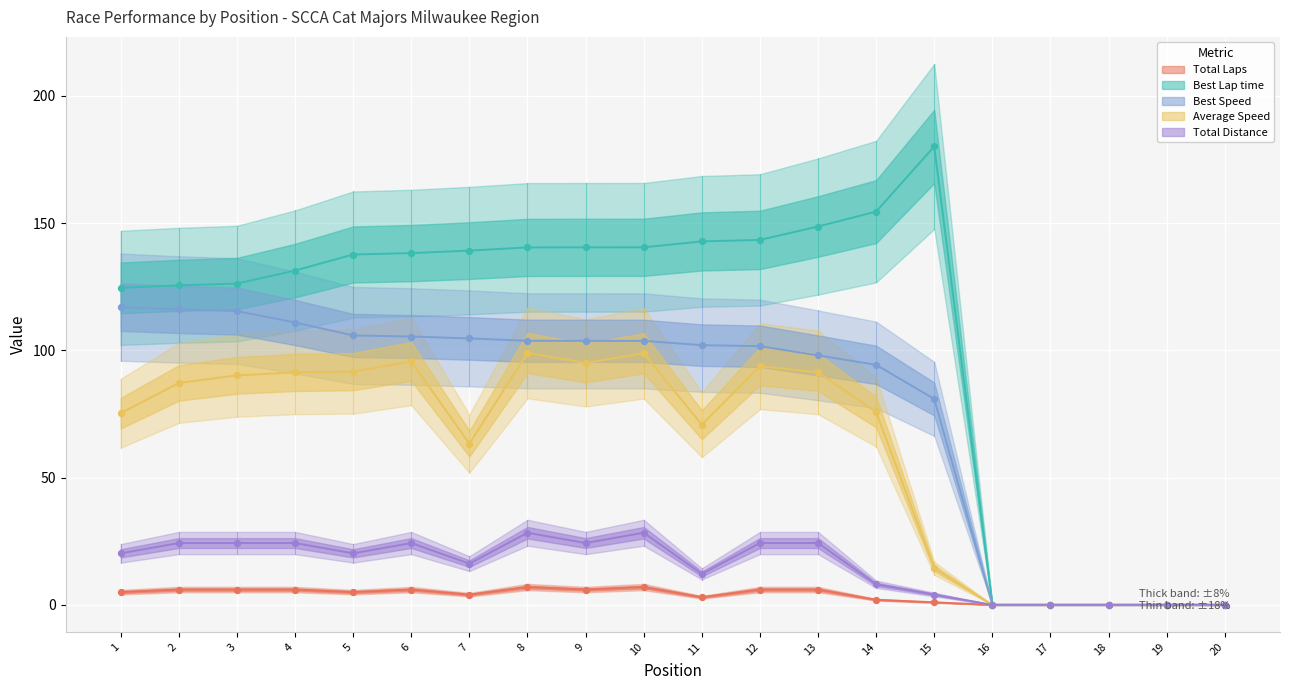

Which series has the largest total across all categories?

Best Lap time